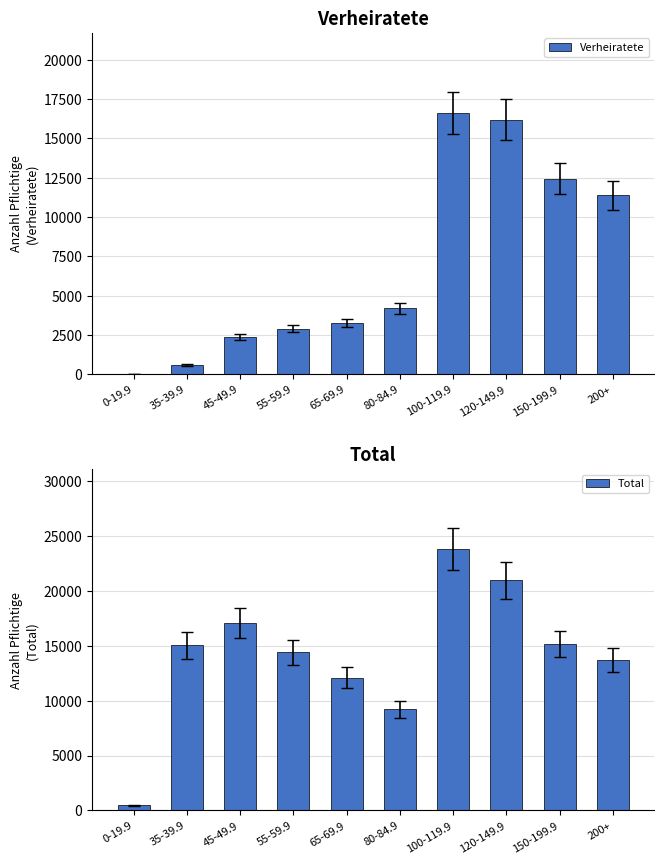

Which series has the widest spread of values?

Total